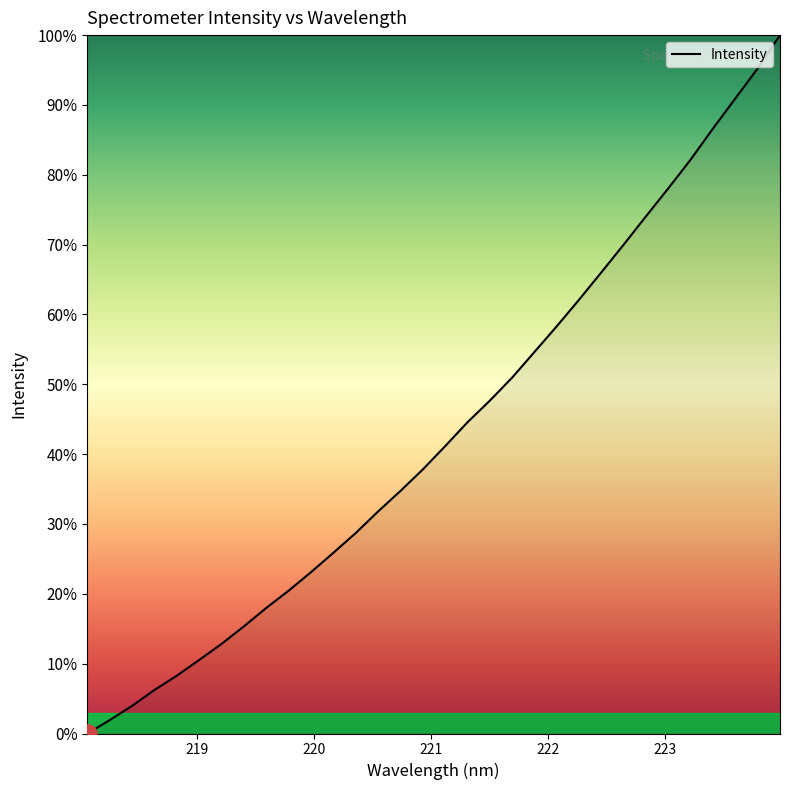

What is the greatest value displayed?

100.0